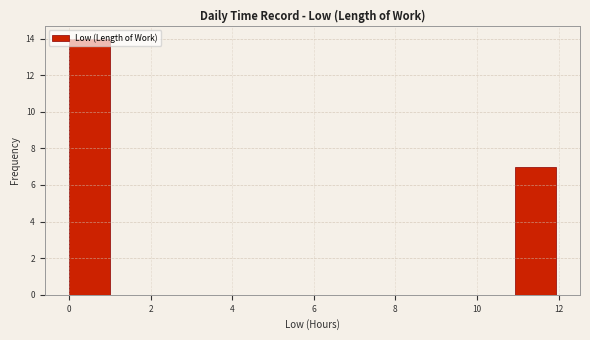

Over which range of the x-axis is the bar tallest?

0 to 1